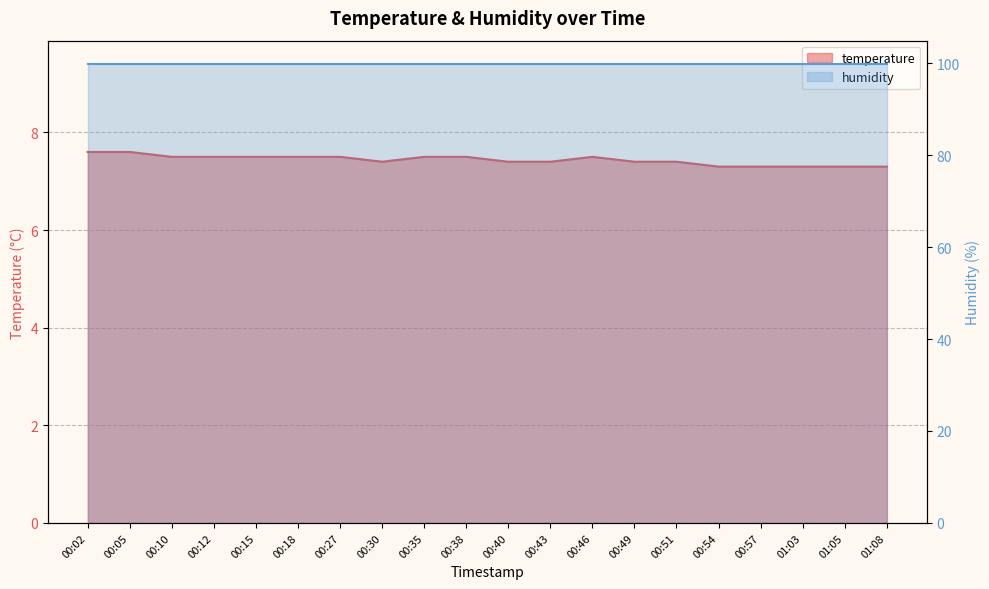

What is the change in value from 00:10 to 00:57?

-0.2